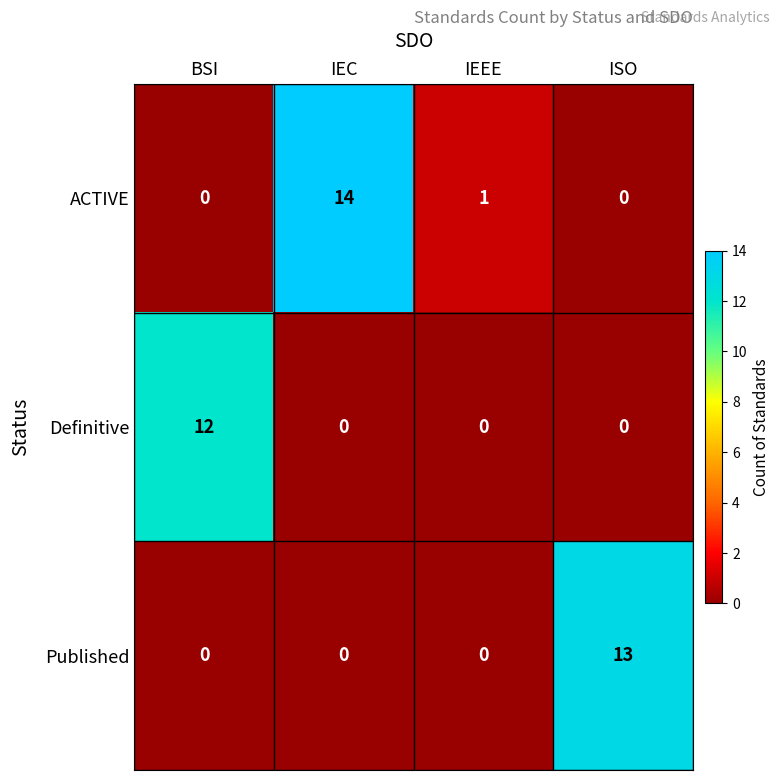

What is the difference between the maximum and minimum values in the Published series?

13